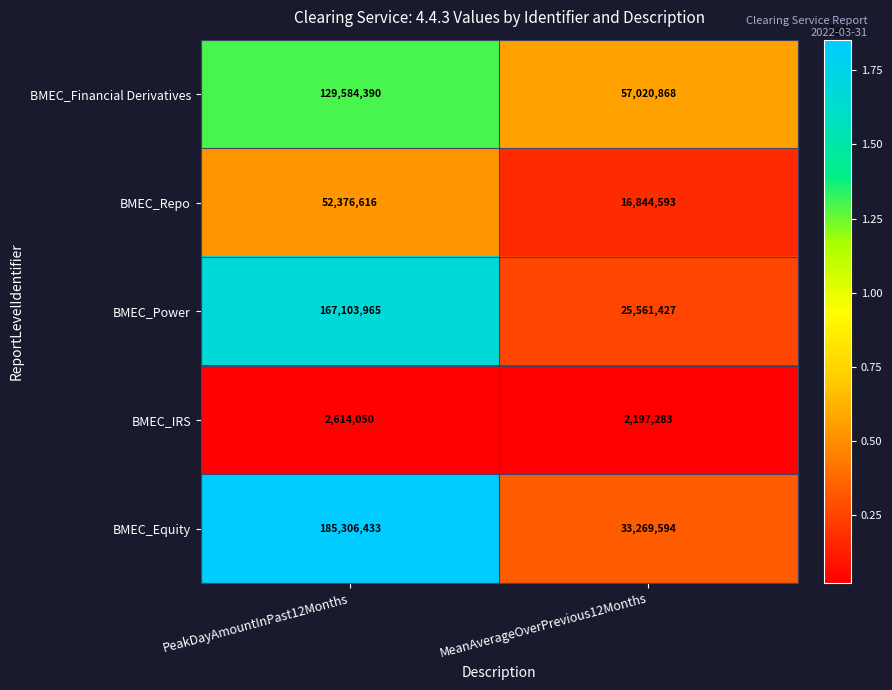

At which category is the sum across all series the highest?

PeakDayAmountInPast12Months